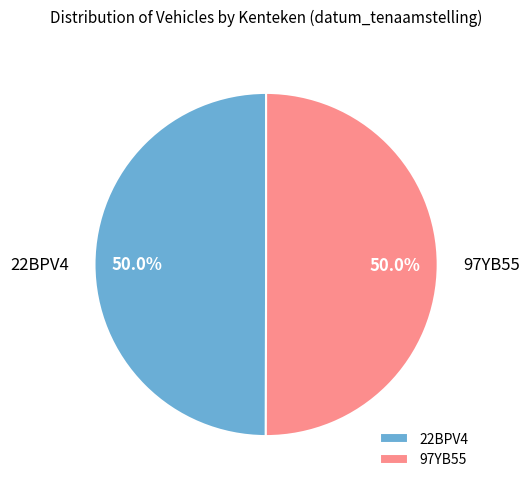

Is it true that 22BPV4 is 57% of the pie?

False